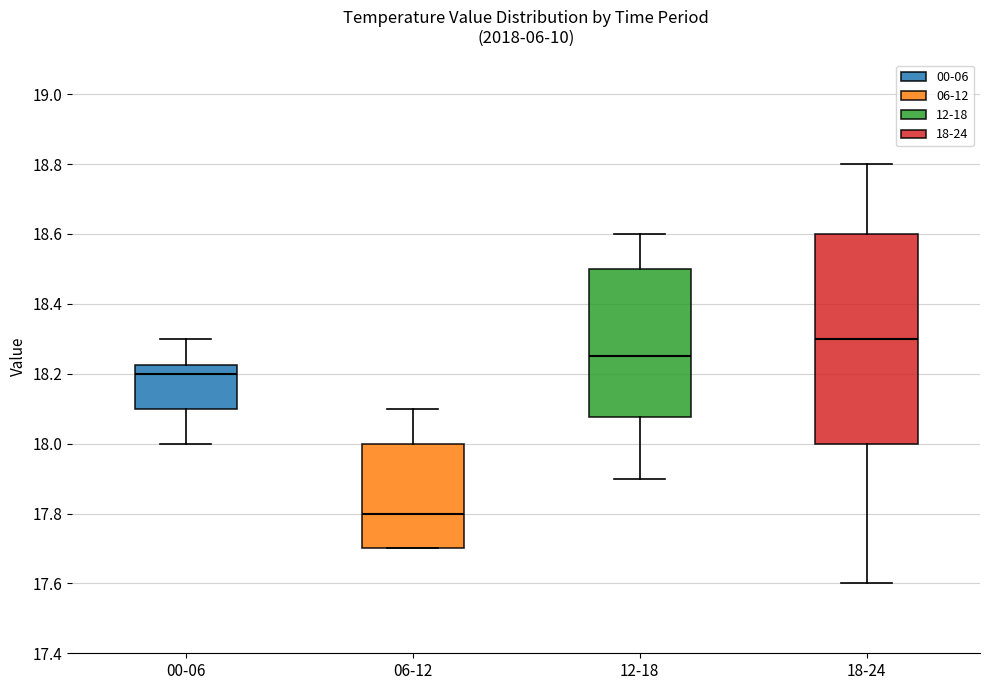

Reading left to right, transcribe this box plot: for each box, give where its median line is, the range the box spans, and where its two whiskers end, as read against the y-axis. The values are not printed on the chart, so give them approximately, as read against the axis.

00-06: median 18.20, box 18.10 to 18.22, whiskers 18.00 to 18.30
06-12: median 17.80, box 17.70 to 18.00, whiskers 17.70 to 18.10
12-18: median 18.26, box 18.08 to 18.50, whiskers 17.90 to 18.60
18-24: median 18.30, box 18.00 to 18.60, whiskers 17.60 to 18.80